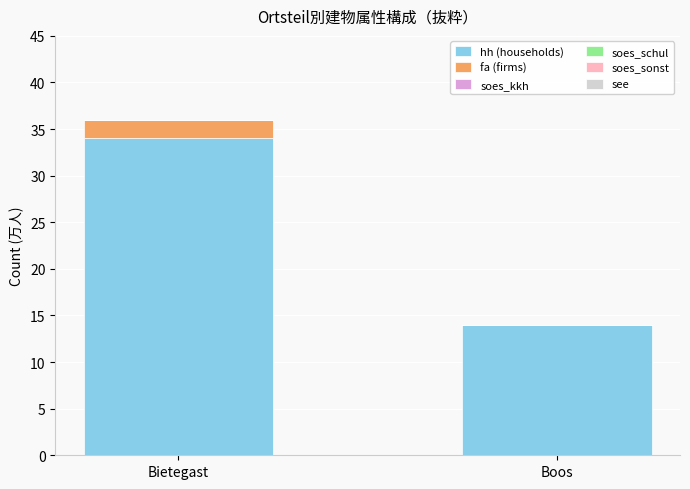

What value does the hh (households) series have at Boos?

14